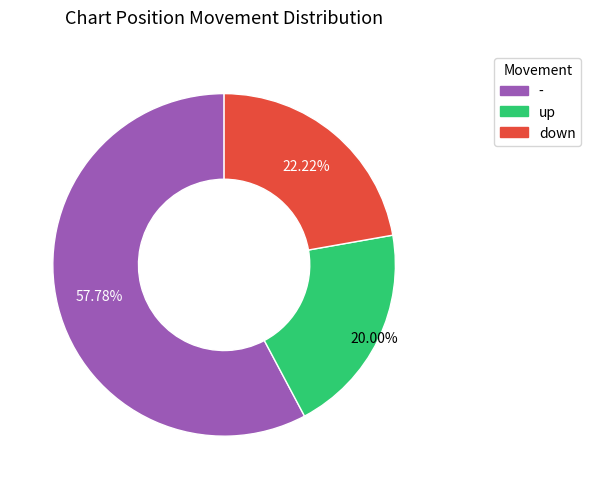

What percentage is the down slice, to the nearest percent?

22%